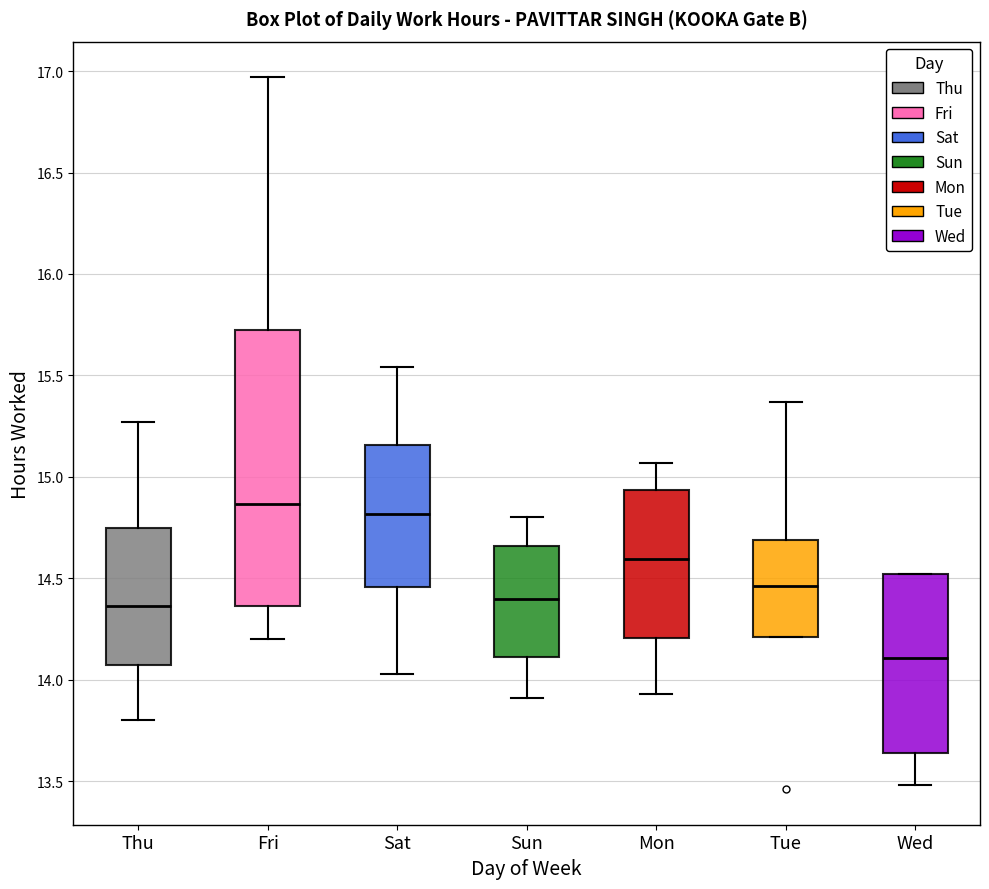

Which box's median line is the highest?

Fri